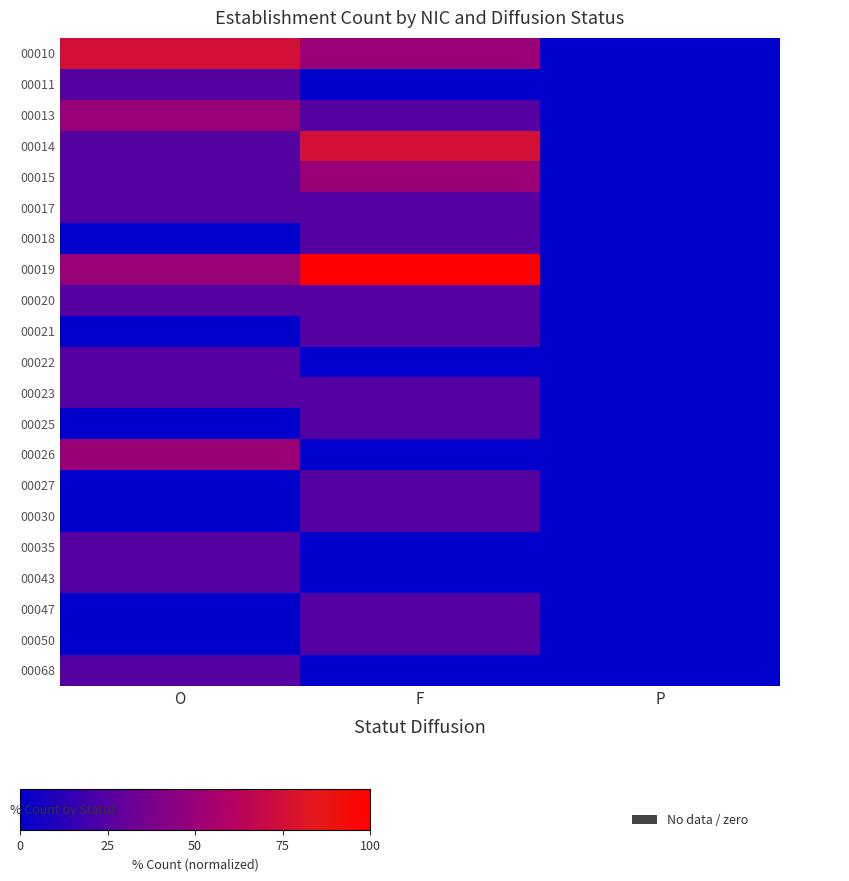

Reading right to left, list all the values displayed in this chart.

00010: P=0	F=50	O=75
00011: P=0	F=0	O=25
00013: P=0	F=25	O=50
00014: P=0	F=75	O=25
00015: P=0	F=50	O=25
00017: P=0	F=25	O=25
00018: P=0	F=25	O=0
00019: P=0	F=100	O=50
00020: P=0	F=25	O=25
00021: P=0	F=25	O=0
00022: P=0	F=0	O=25
00023: P=0	F=25	O=25
00025: P=0	F=25	O=0
00026: P=0	F=0	O=50
00027: P=0	F=25	O=0
00030: P=0	F=25	O=0
00035: P=0	F=0	O=25
00043: P=0	F=0	O=25
00047: P=0	F=25	O=0
00050: P=0	F=25	O=0
00068: P=0	F=0	O=25